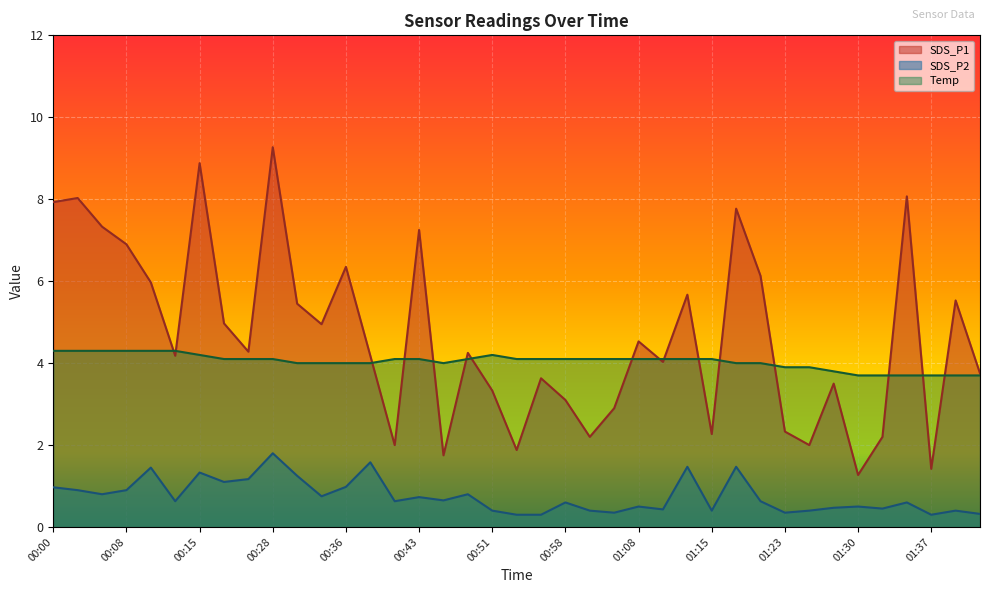

Is it true that Temp equals 1.3 at 00:43?

False